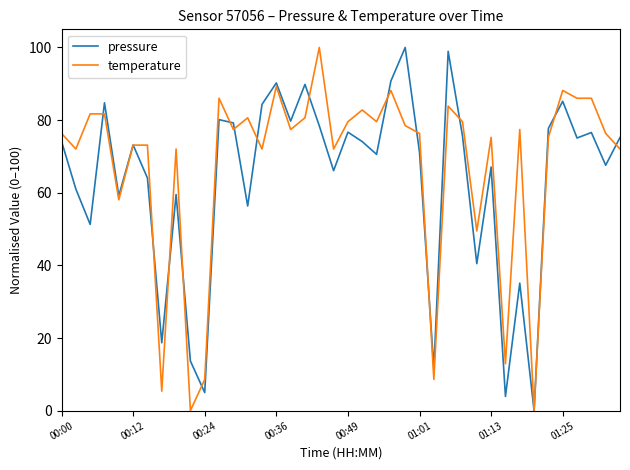

What is the greatest value displayed?

100.0